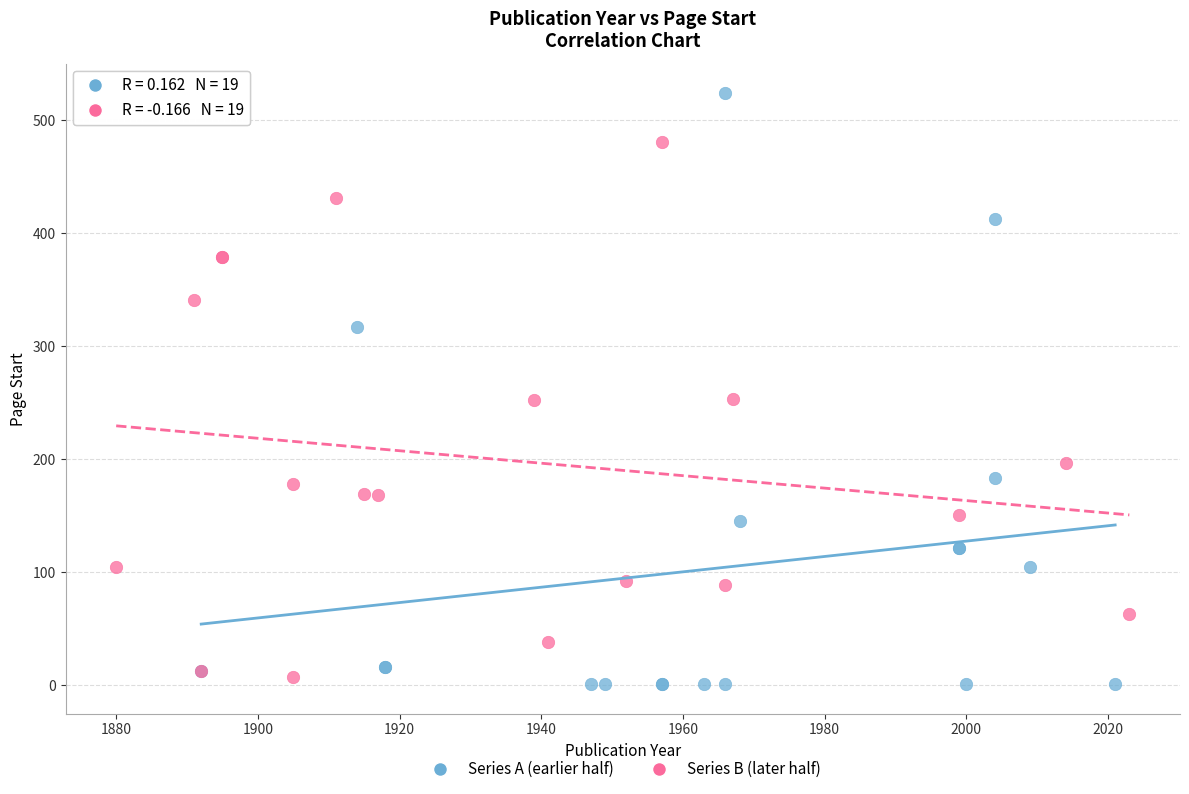

Which series has the largest Y range (max minus min)?

Series A (earlier half)